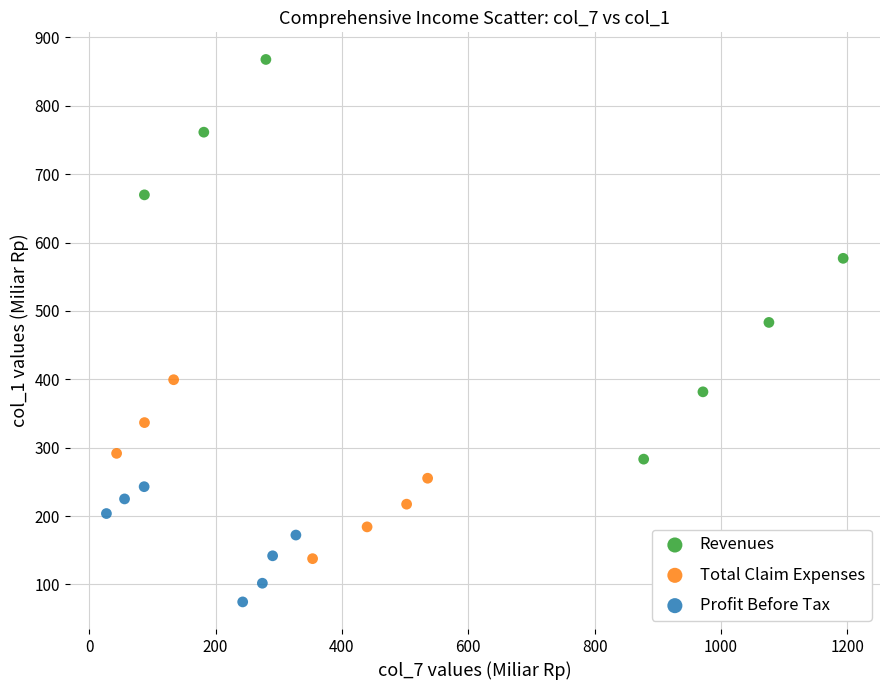

Which series contains the highest Y value?

Revenues